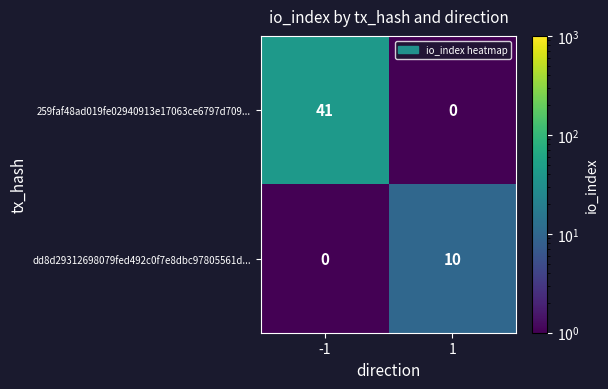

What is the sum of the dd8d29312698079fed492c0f7e8dbc97805561d... values at -1 and 1?

10